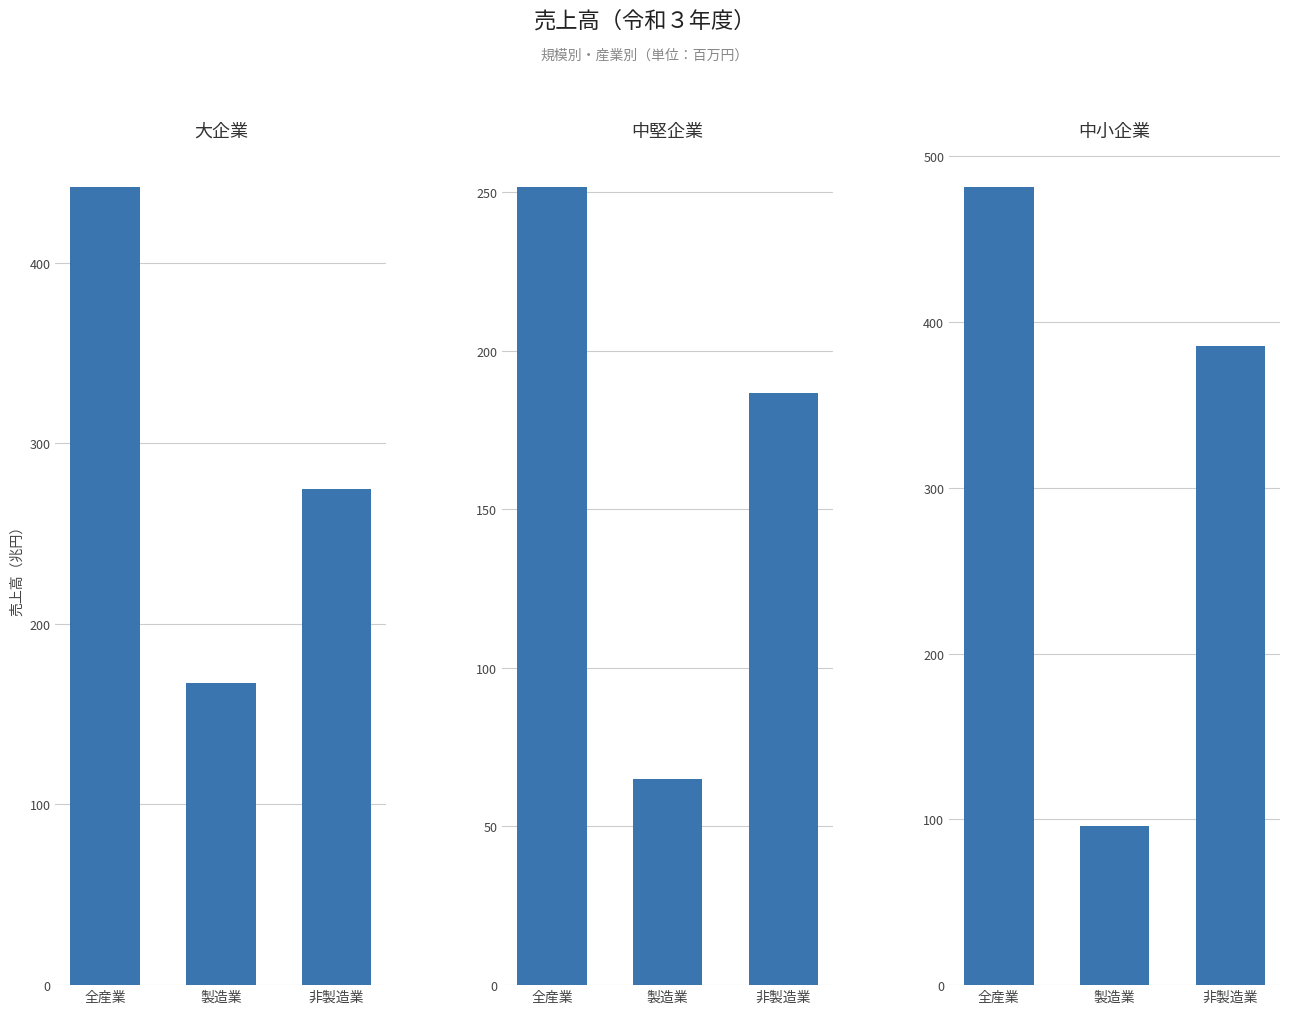

How many values in the 中小企業 series are below 385?

1